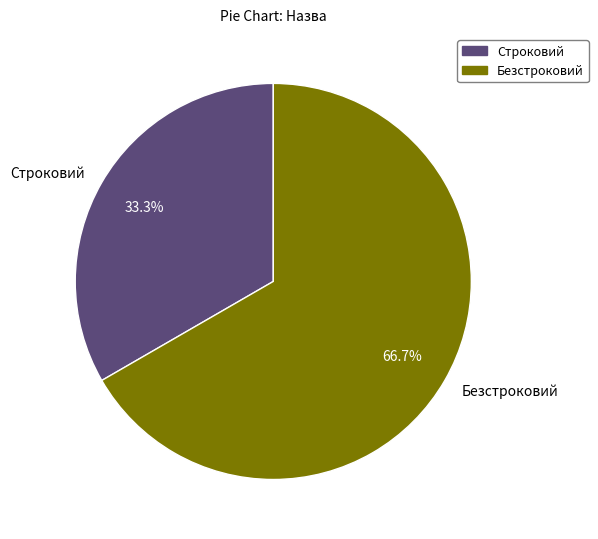

Which category has the smallest portion of the pie?

Строковий